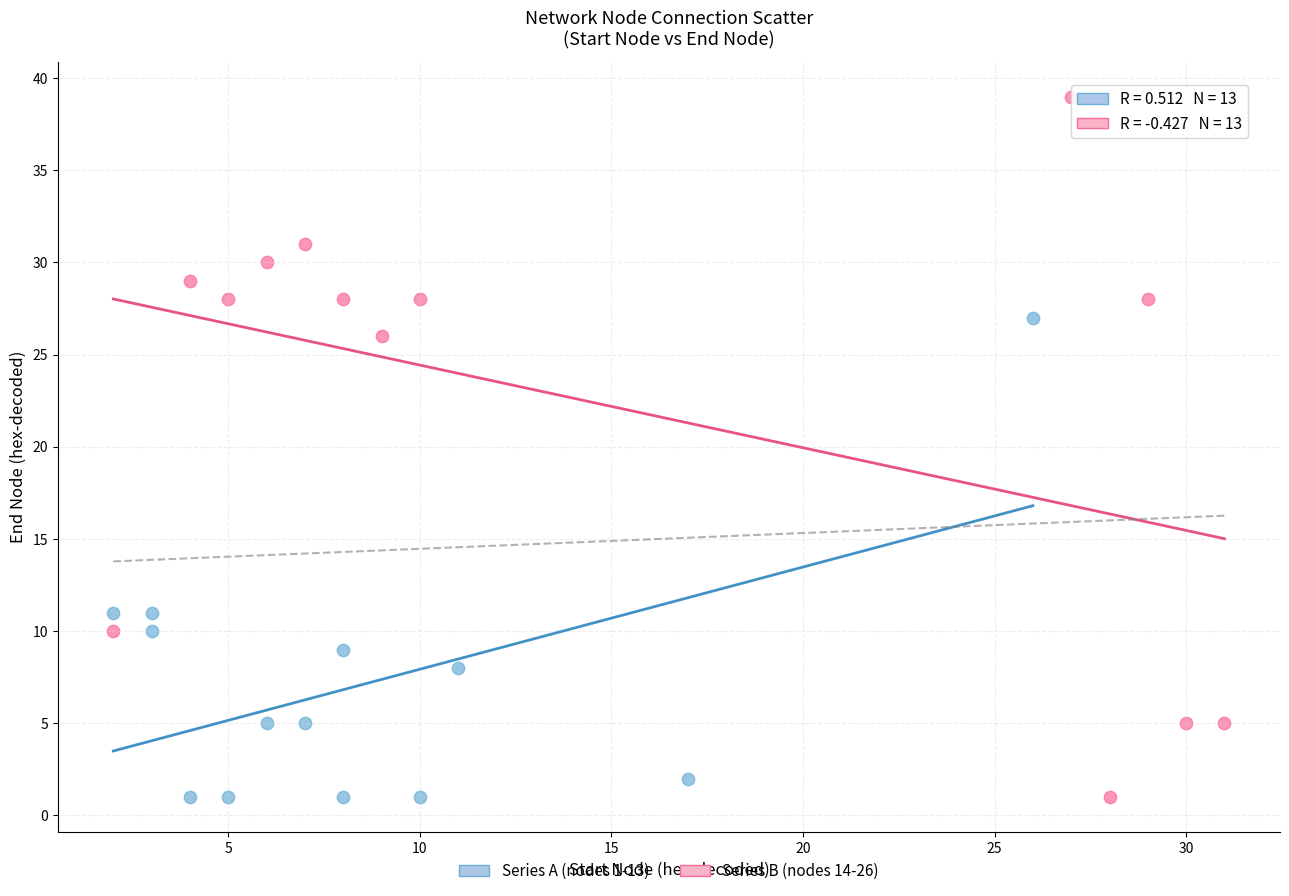

Which series has the largest Y range (max minus min)?

Series B (nodes 14-26)